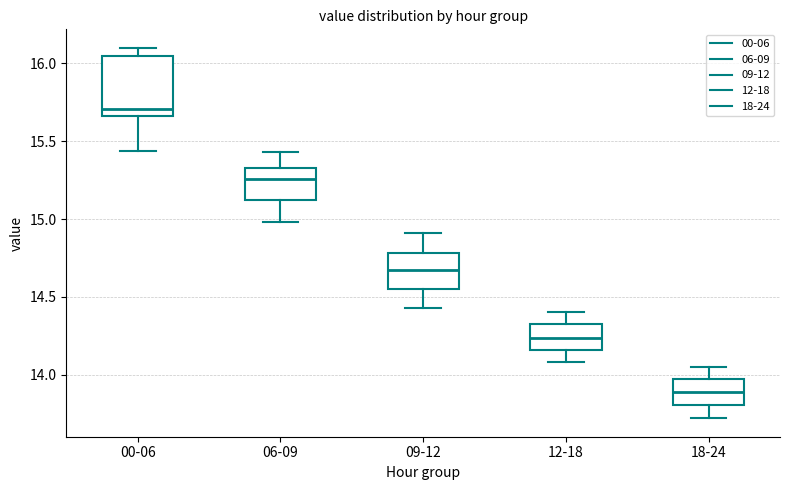

Reading left to right, transcribe this box plot: for each box, give where its median line is, the range the box spans, and where its two whiskers end, as read against the y-axis. The values are not printed on the chart, so give them approximately, as read against the axis.

00-06: median 15.70, box 15.65 to 16.05, whiskers 15.45 to 16.10
06-09: median 15.25, box 15.10 to 15.35, whiskers 15.00 to 15.45
09-12: median 14.65, box 14.55 to 14.80, whiskers 14.45 to 14.90
12-18: median 14.25, box 14.15 to 14.30, whiskers 14.10 to 14.40
18-24: median 13.90, box 13.80 to 13.95, whiskers 13.70 to 14.05